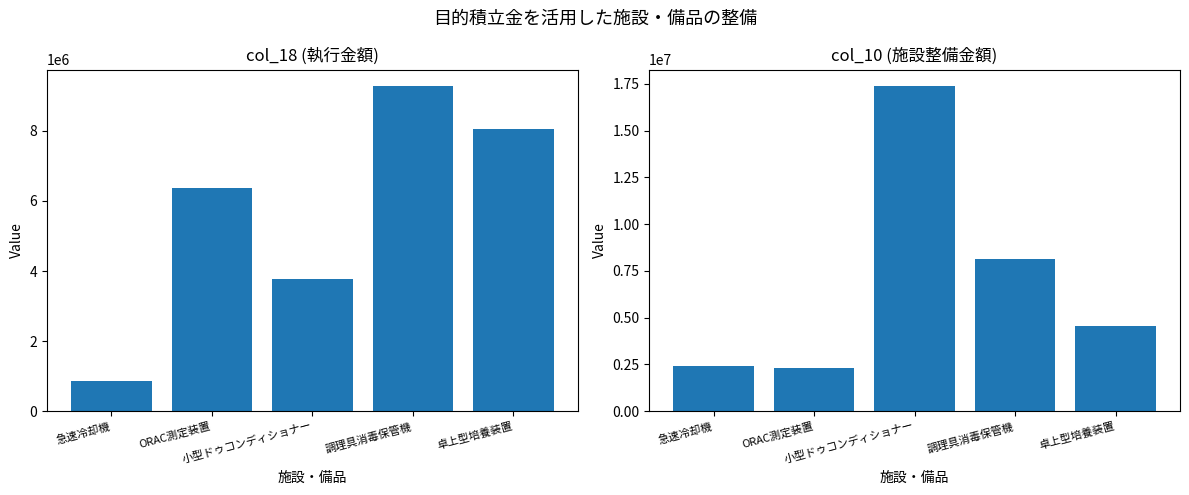

At which category does the chart reach its minimum across all series?

急速冷却機